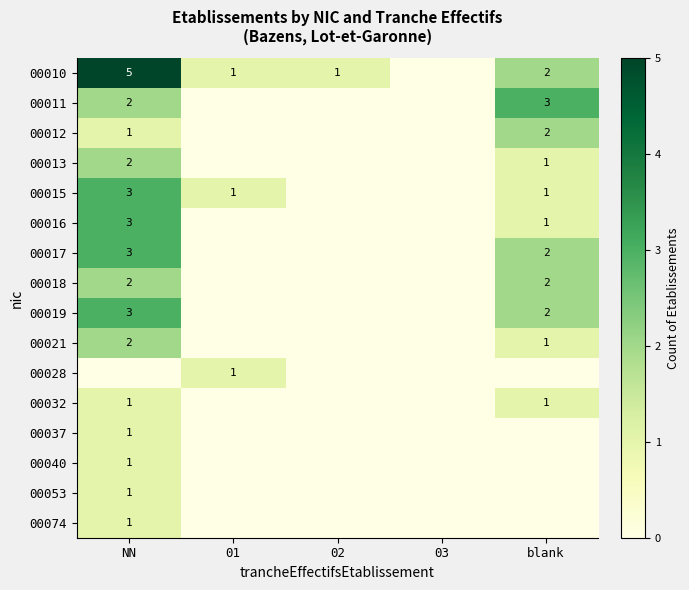

What is the spread (max minus min) of values at NN?

5